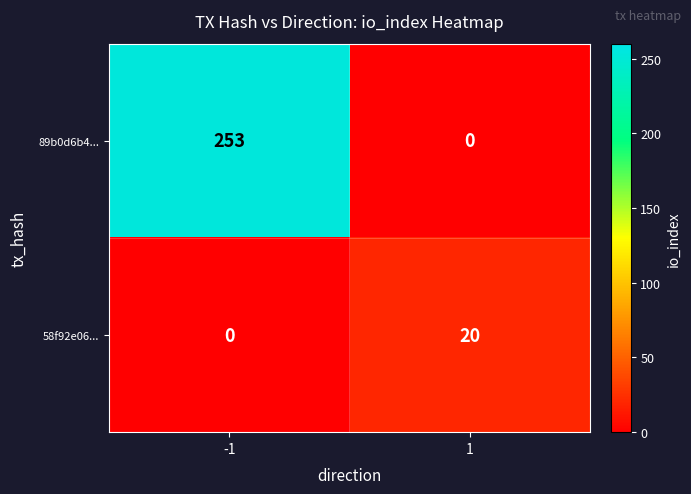

Reading left to right, extract all data points from this chart.

89b0d6b4...: 253	0
58f92e06...: 0	20